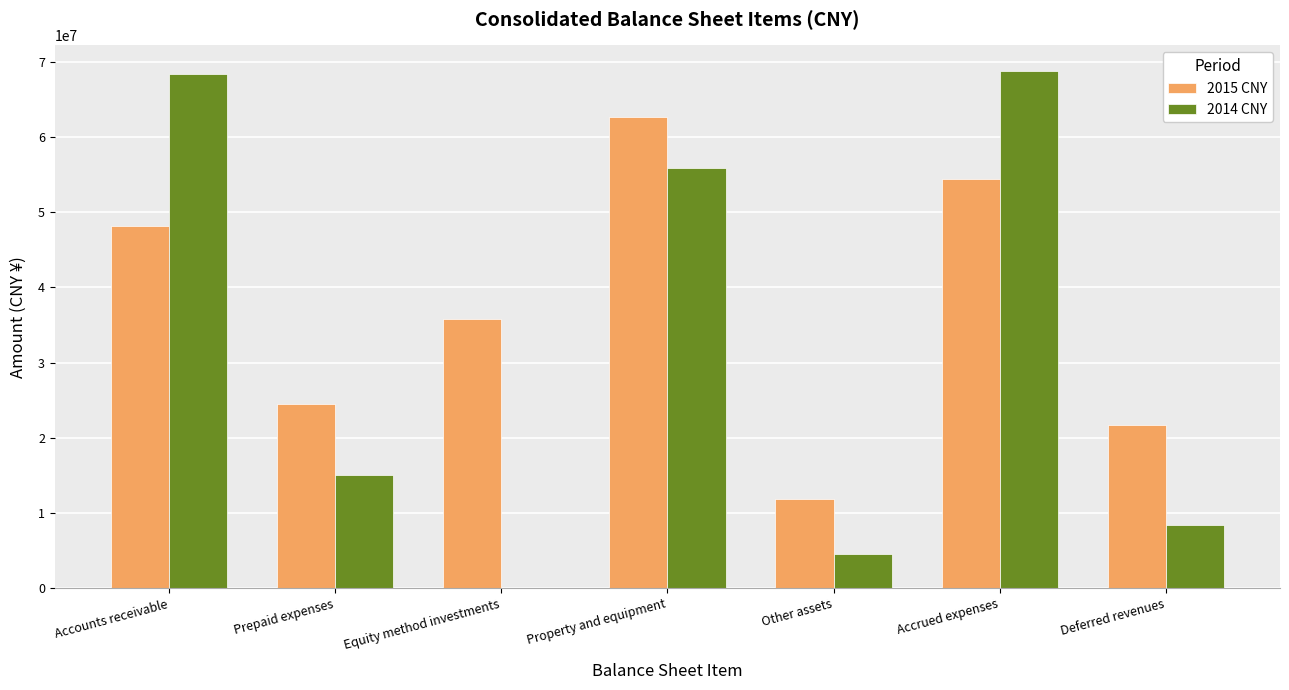

At which label does 2015 CNY reach its peak?

Property and equipment